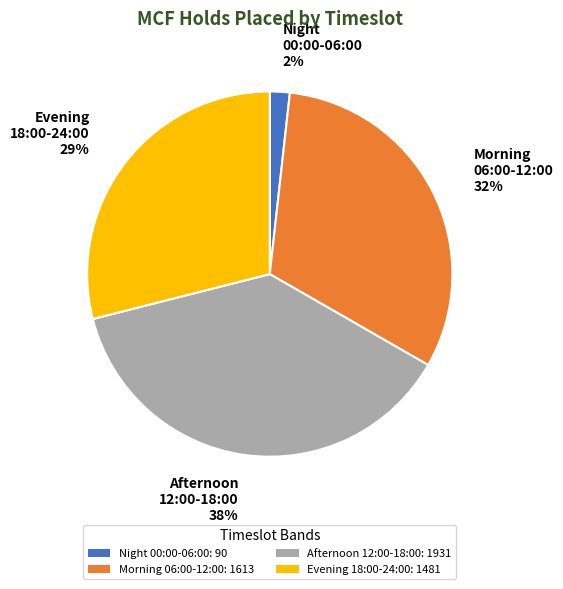

To the nearest percent, what is the average slice percentage?

25%